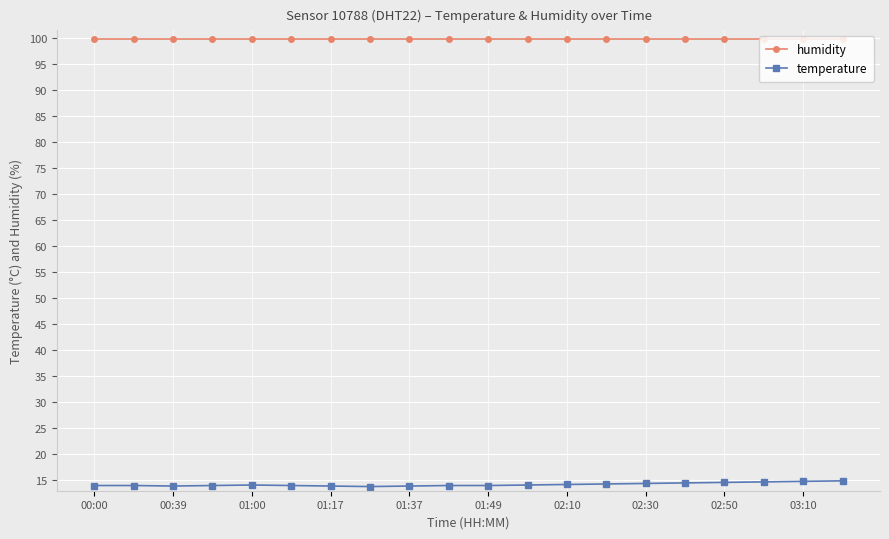

What is the value of the humidity point at the 18th from the left?

99.9